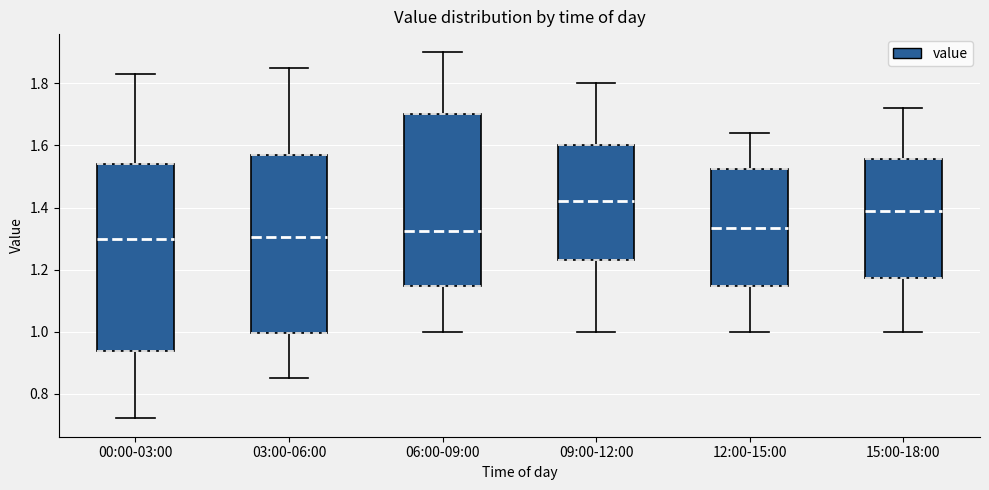

Which box is the tallest, from its lower edge to its upper edge?

00:00-03:00